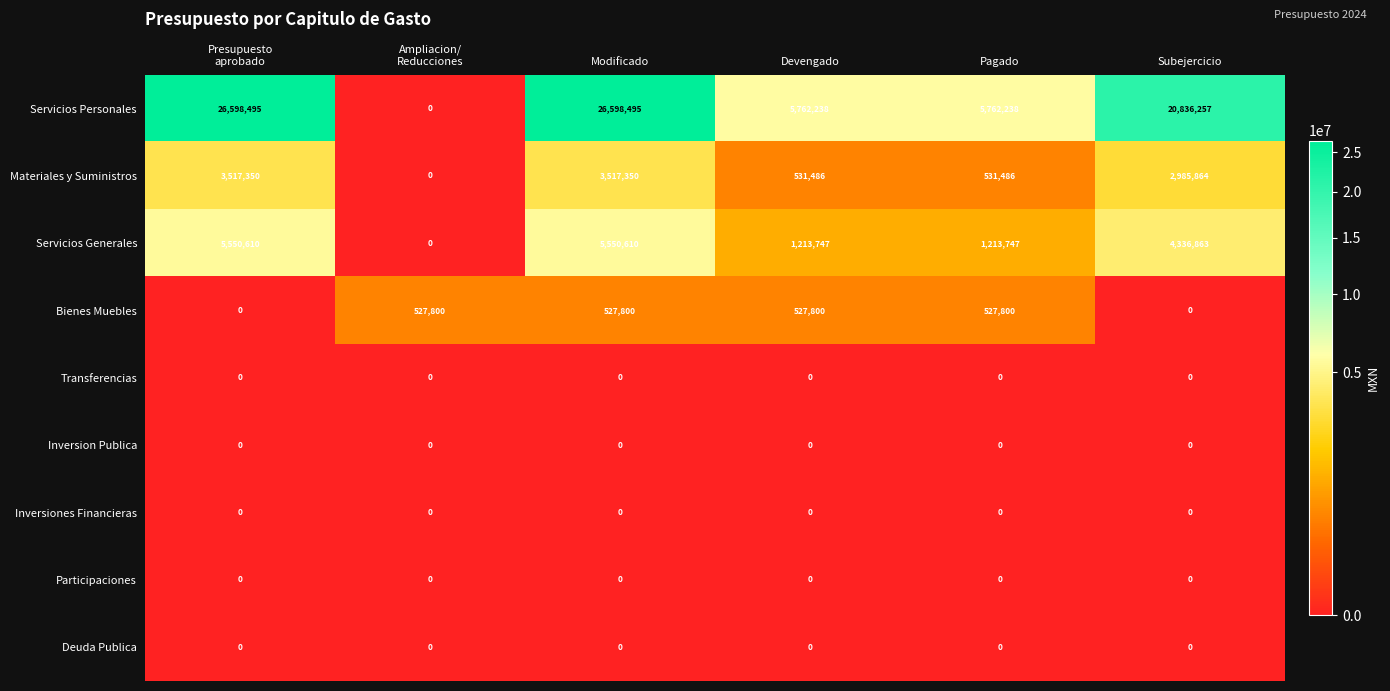

What is the total value across all series at Modificado?

36194255